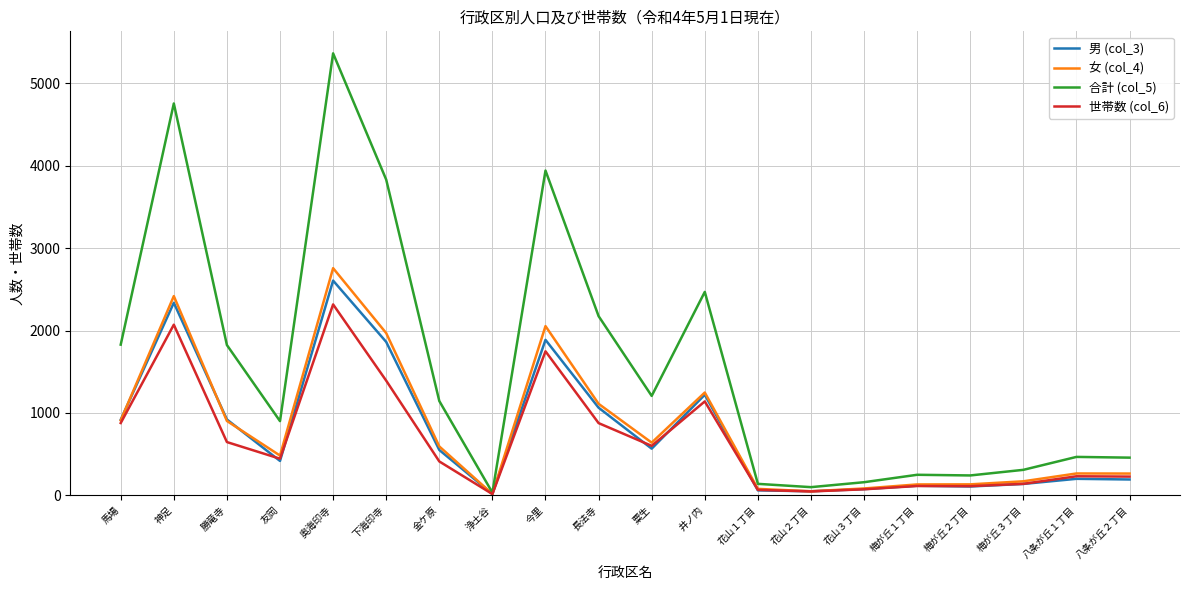

At which label does 男 (col_3) reach its peak?

奥海印寺